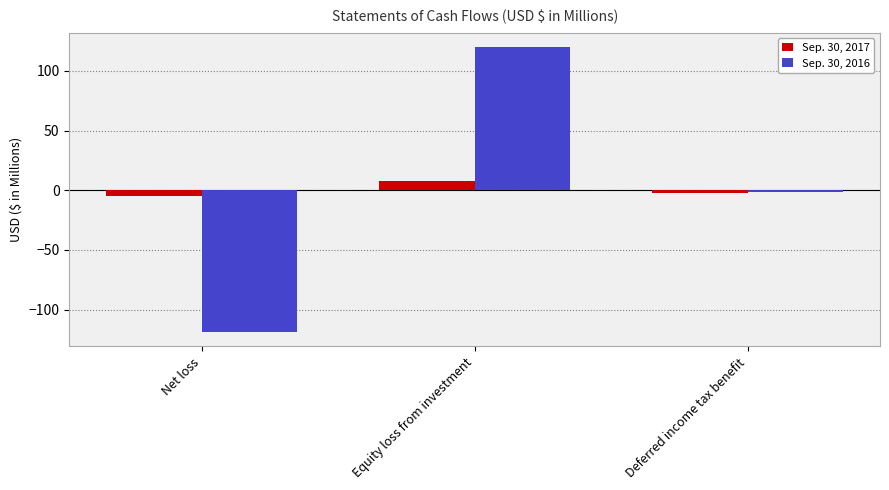

Is the value of Sep. 30, 2016 at Equity loss from investment greater than the value of Sep. 30, 2017 at Equity loss from investment?

Yes